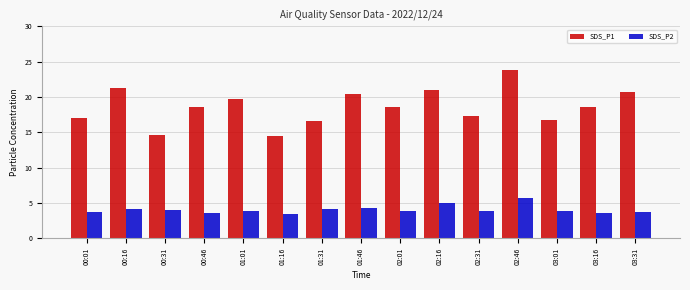

At which label does SDS_P1 first exceed 18?

00:16